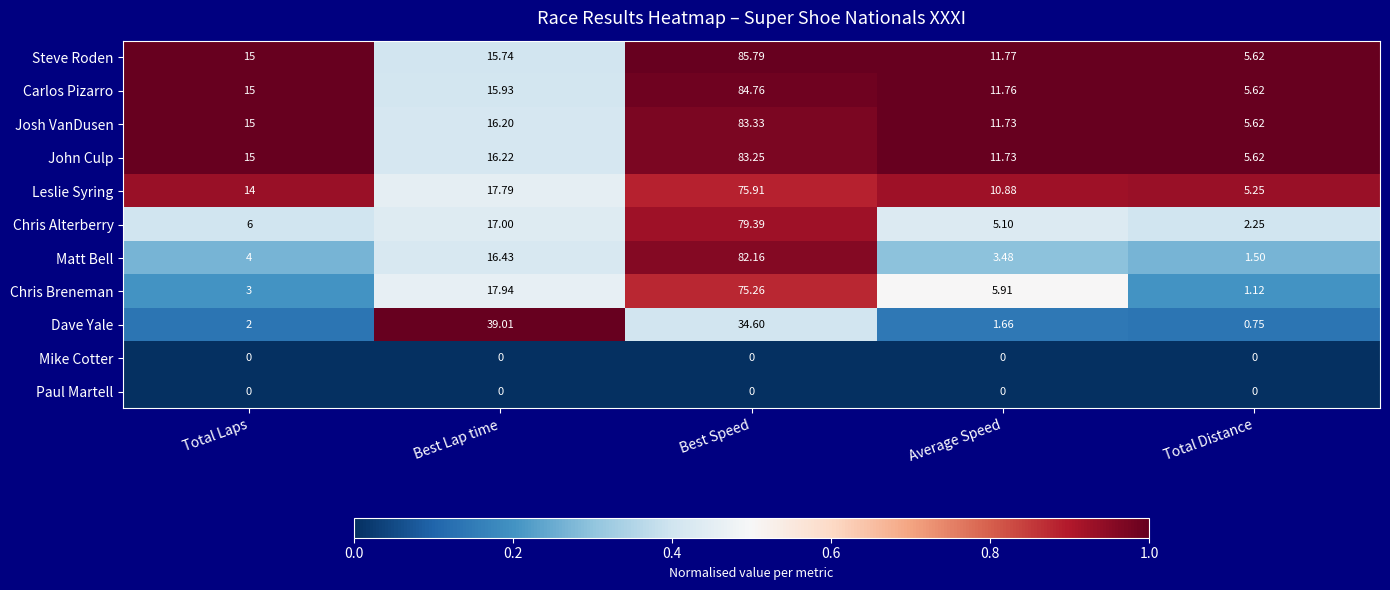

Which series has the largest range (max minus min)?

Matt Bell